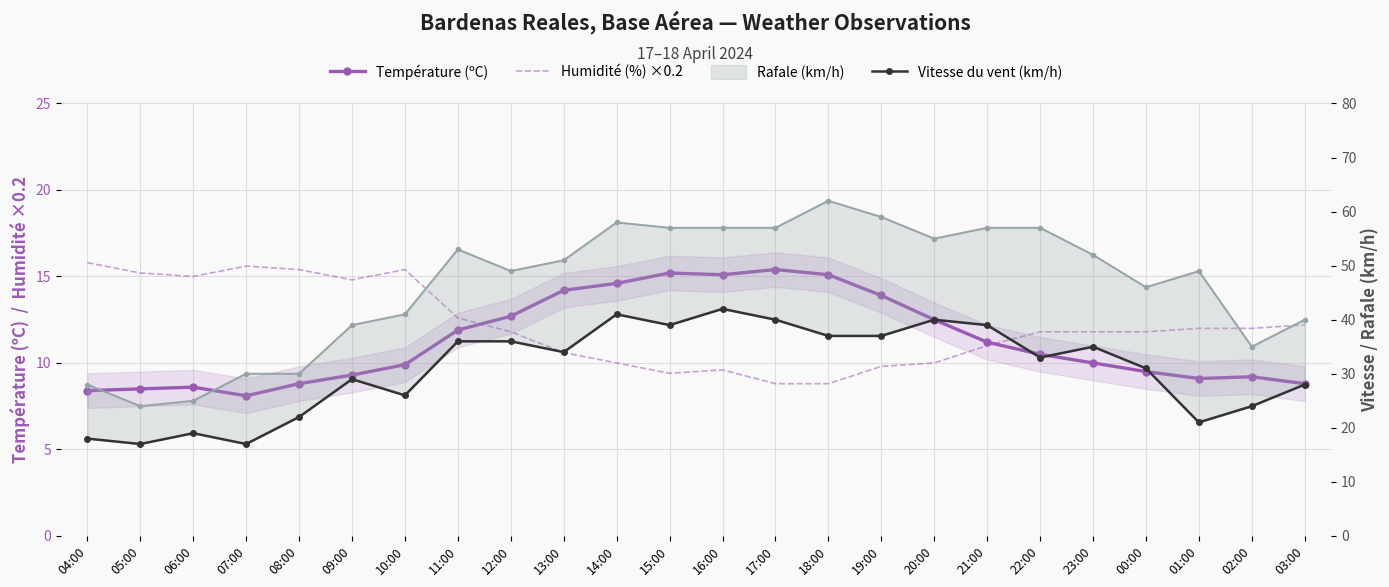

What is the label of the 5th point from the right?

23:00